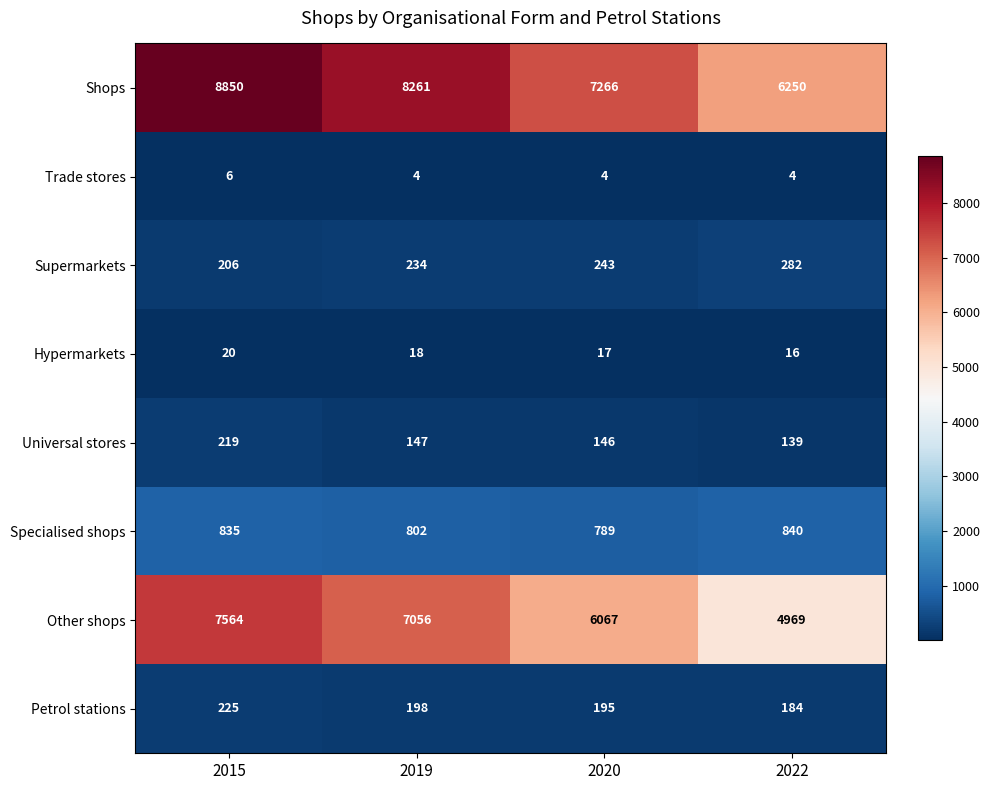

List the series in order of their peak value, lowest first.

Trade stores, Hypermarkets, Universal stores, Petrol stations, Supermarkets, Specialised shops, Other shops, Shops